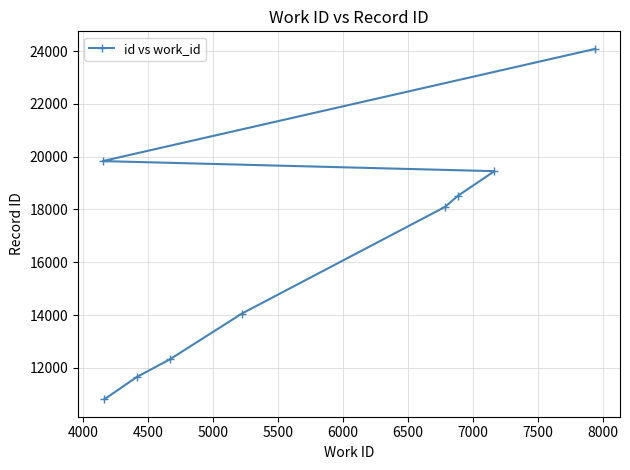

What is the minimum value shown in the chart?

10809